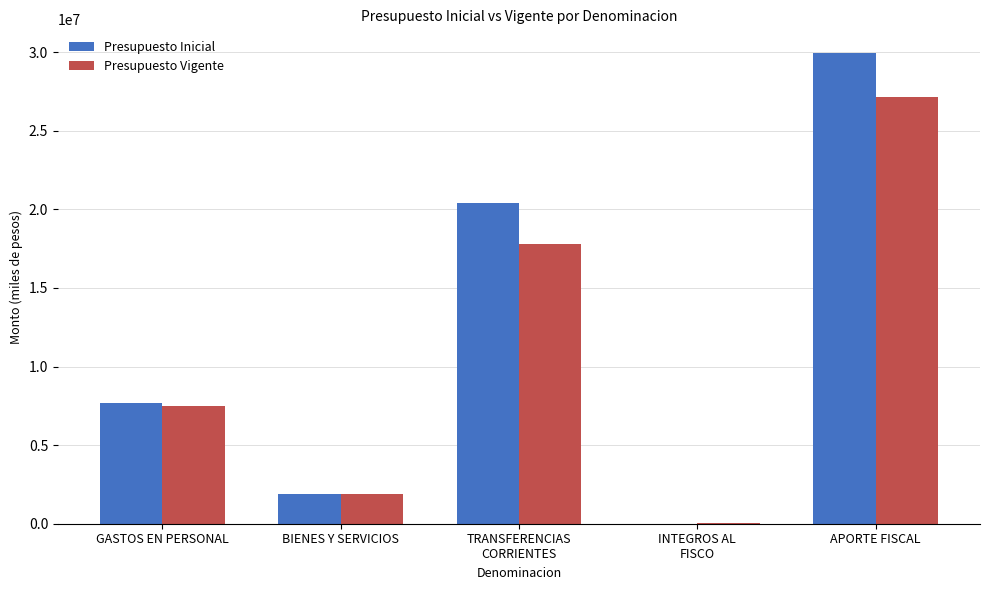

Reading left to right, what are all the values shown in this chart?

Presupuesto Inicial: 7669513	1903109	20383410	10	29954897
Presupuesto Vigente: 7506428	1903109	17765656	59600	27174058